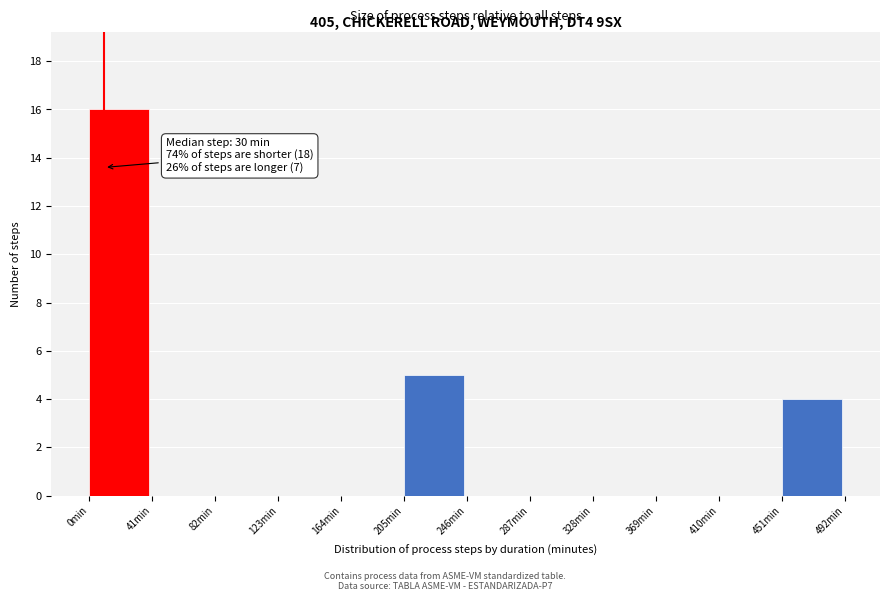

Over which range of the x-axis is the bar tallest?

0 to 41